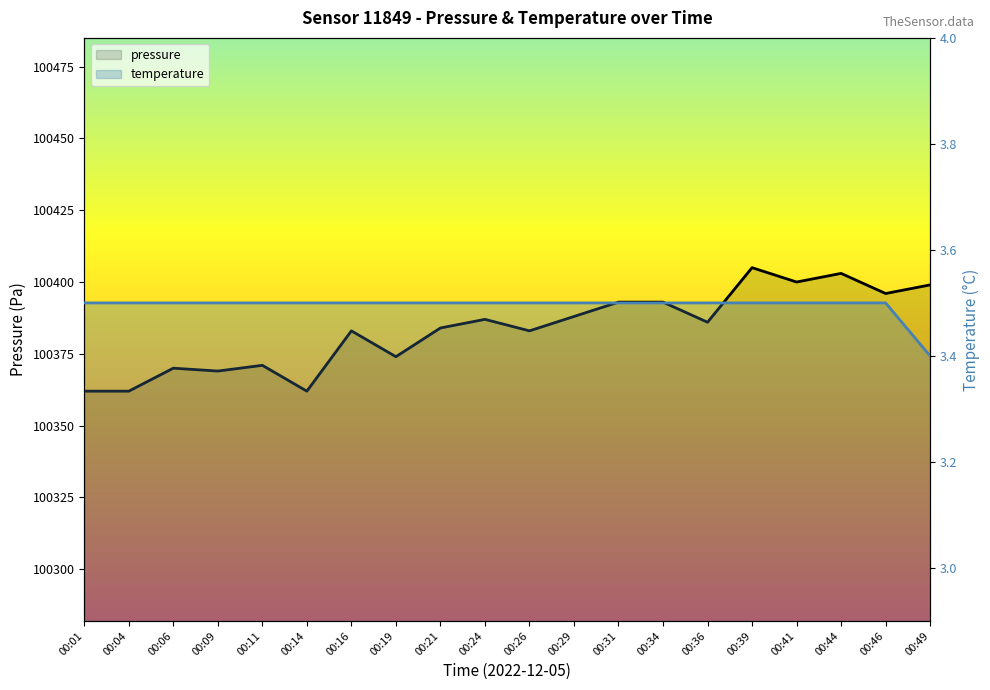

Which series has the largest range (max minus min)?

pressure